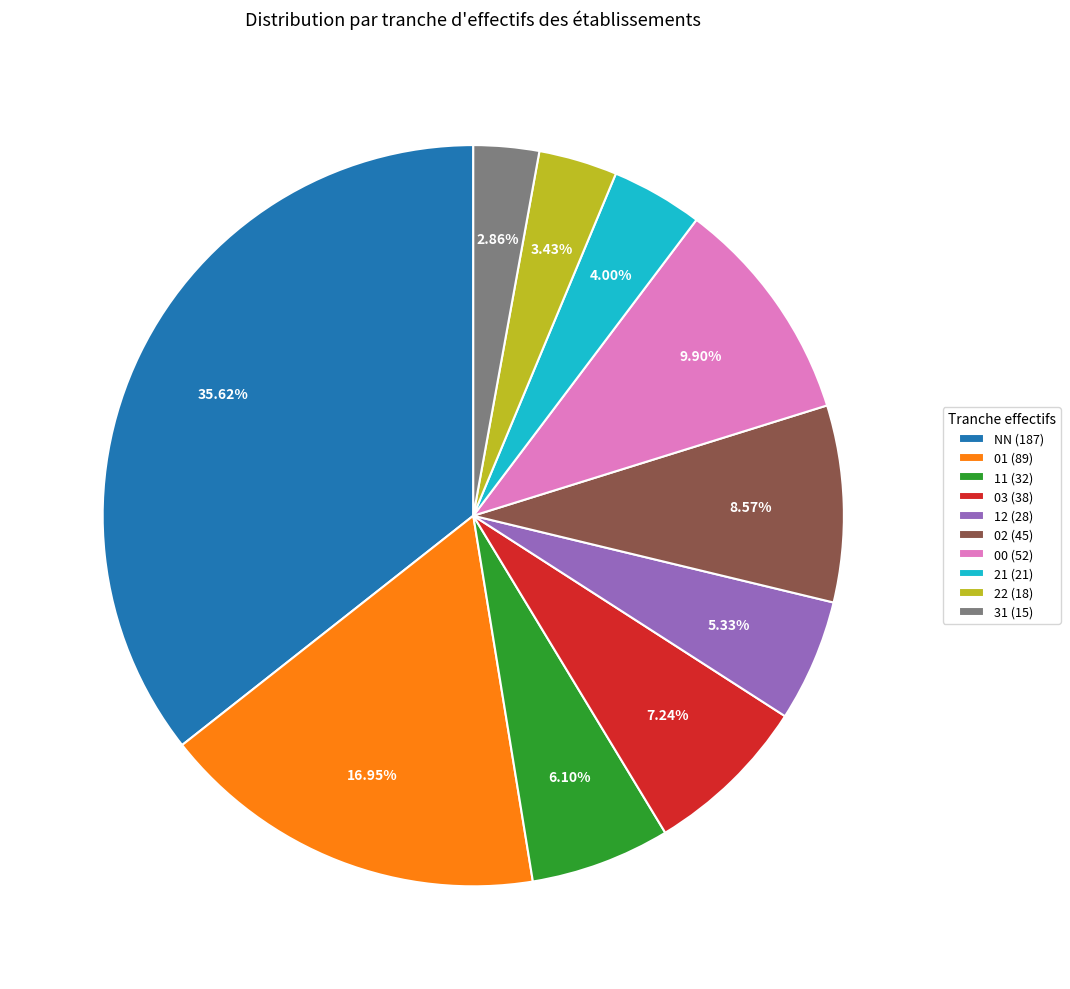

Combined, do 02 (45) and 22 (18) account for over 50%?

No